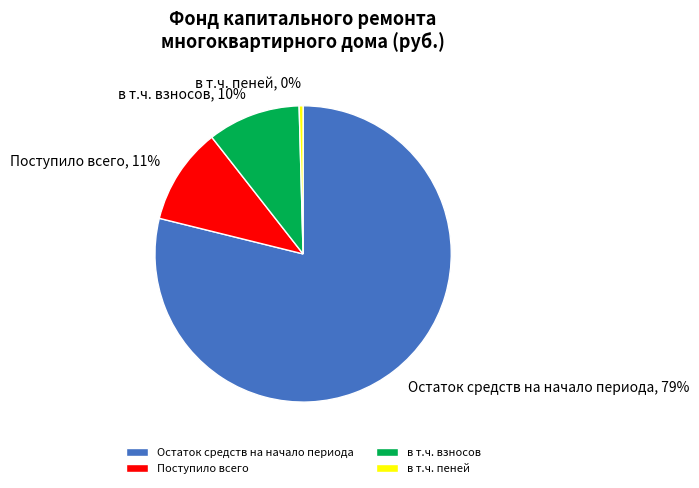

Which category accounts for the majority?

Остаток средств на начало периода